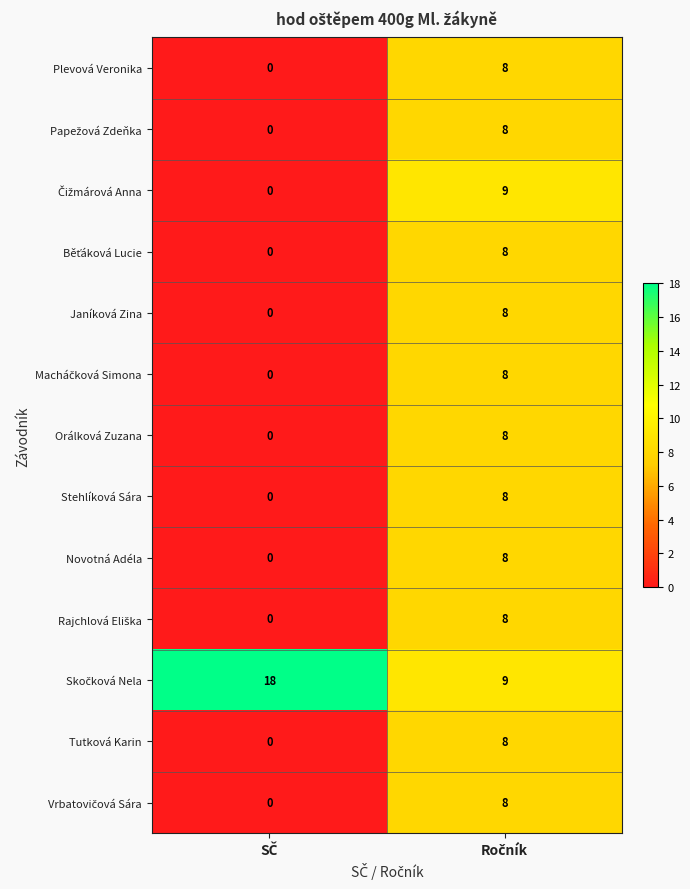

What is the difference between the maximum and minimum values in the Orálková Zuzana series?

8